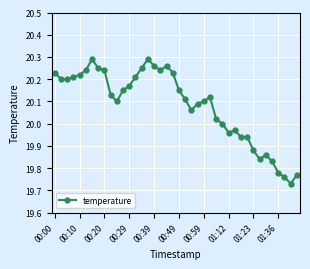

True or false: the data has more than 1 interior local peaks.

True